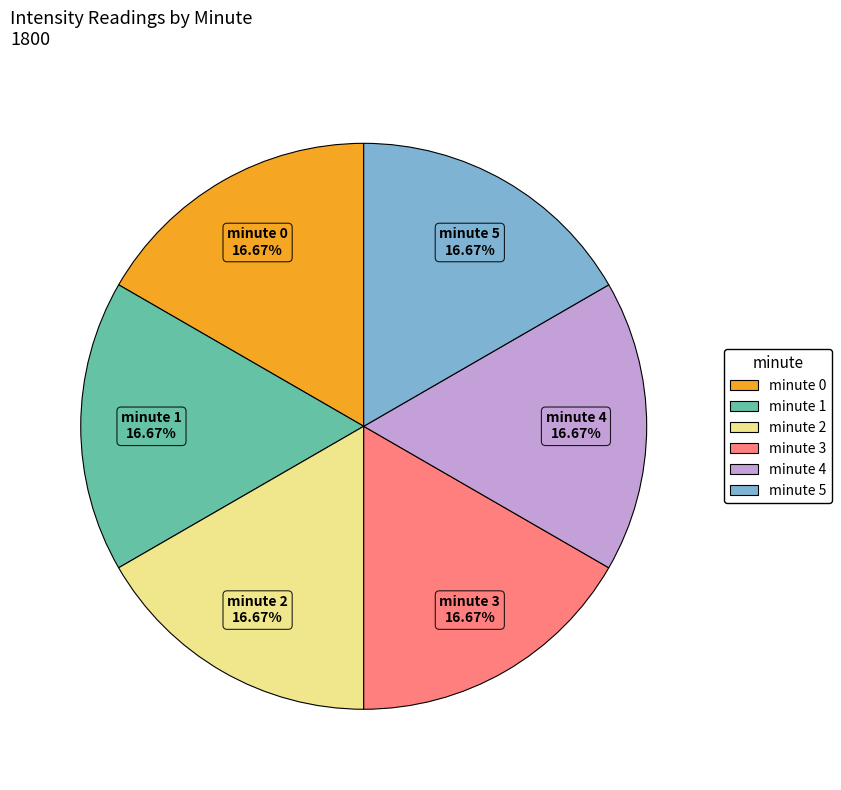

What is the ratio of the value at minute 2 to the value at minute 3?

1.0